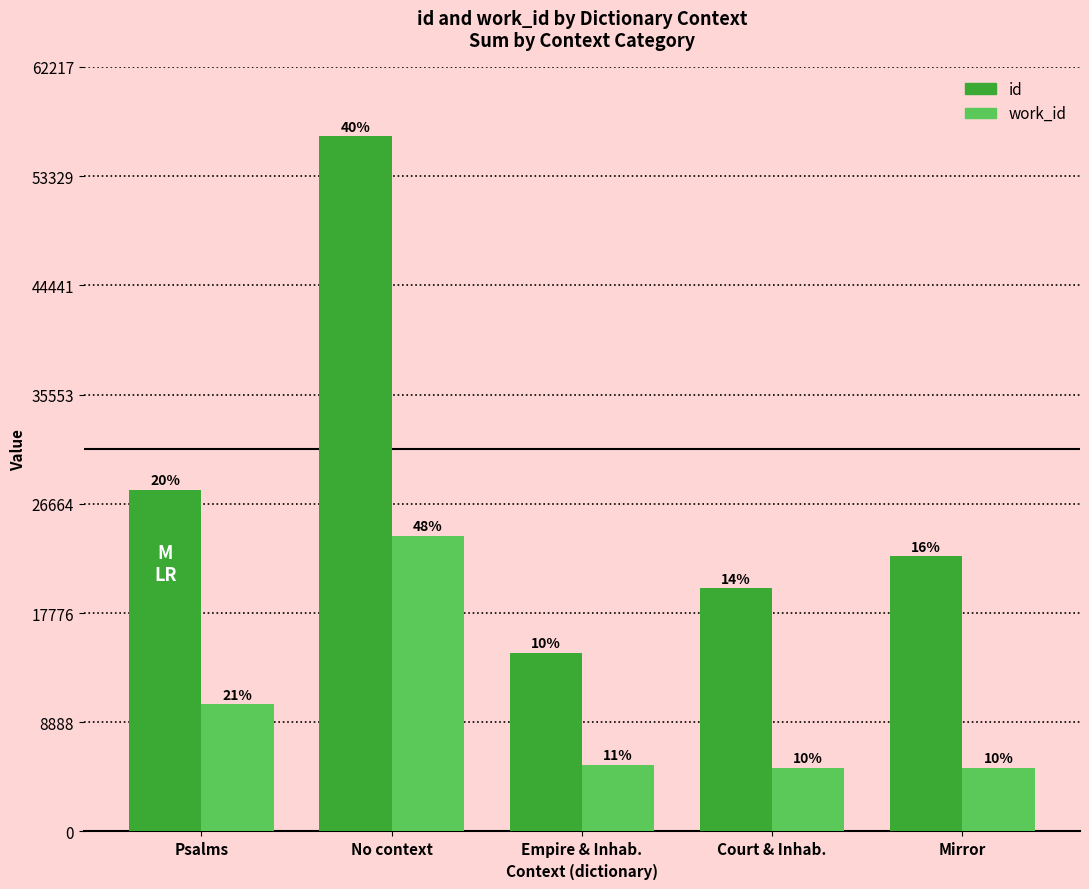

What is the value of the id bar at the 1st from the left?

27797